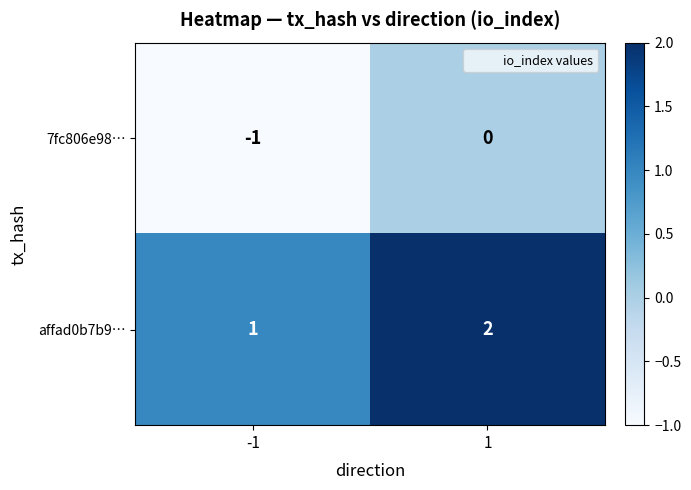

Which series has the largest total across all categories?

affad0b7b9…